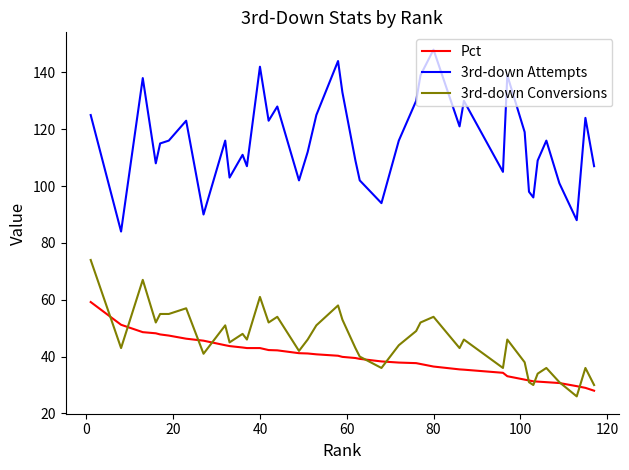

List the series in order of their peak value, lowest first.

Pct, 3rd-down Conversions, 3rd-down Attempts